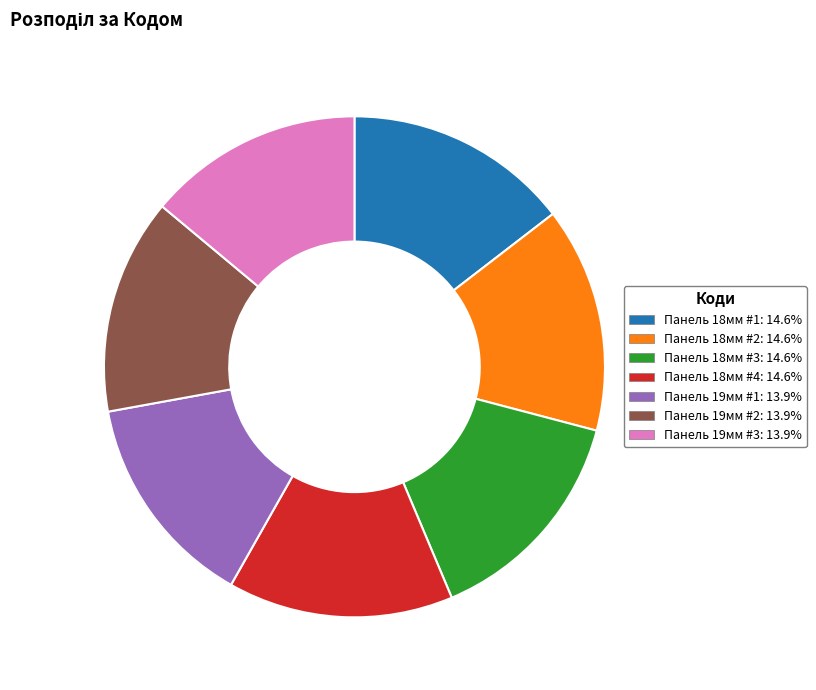

Count the number of slices in the pie.

7